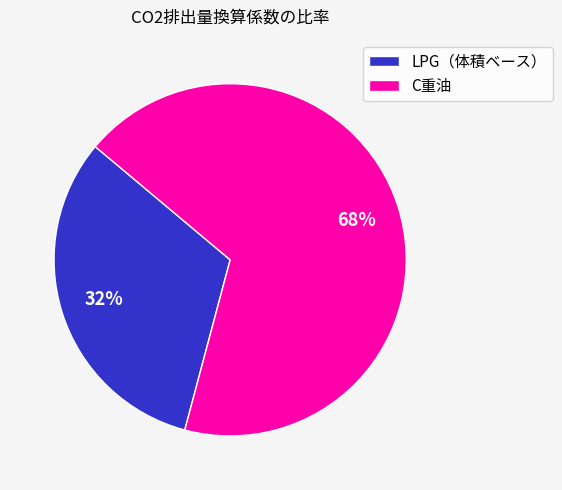

Rank the categories by value from highest to lowest.

C重油, LPG（体積ベース）